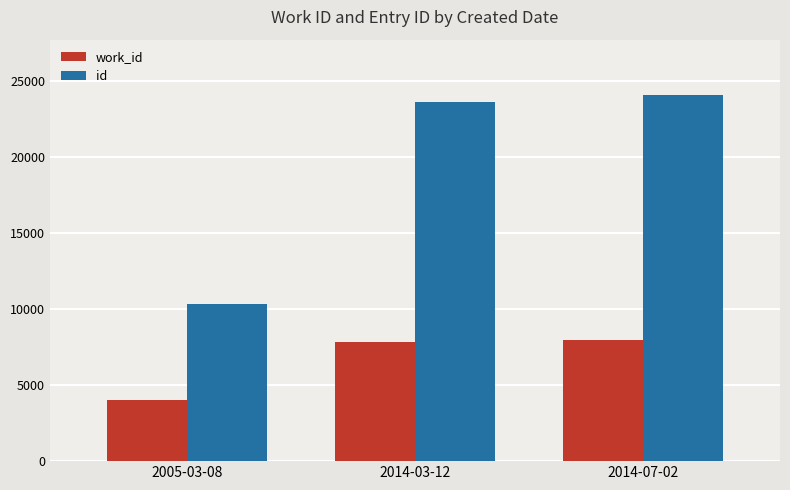

Which series changed the most between 2005-03-08 and 2014-03-12?

id